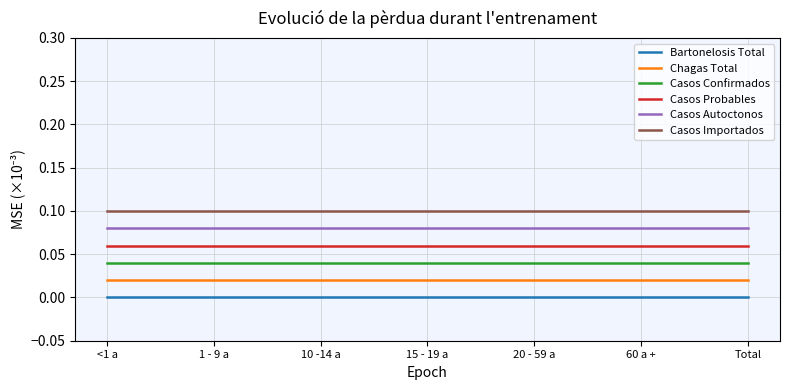

Rank the series at 60 a + from lowest to highest value.

Bartonelosis Total, Chagas Total, Casos Confirmados, Casos Probables, Casos Autoctonos, Casos Importados